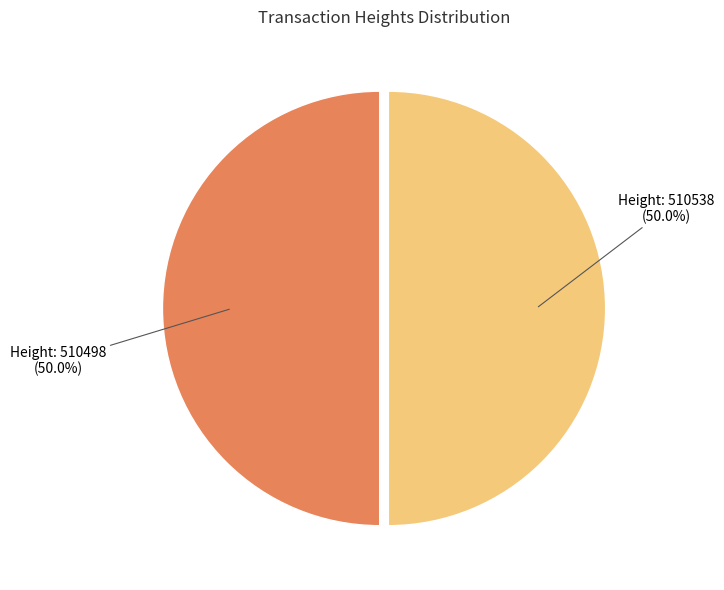

How many slices are in this pie chart?

2